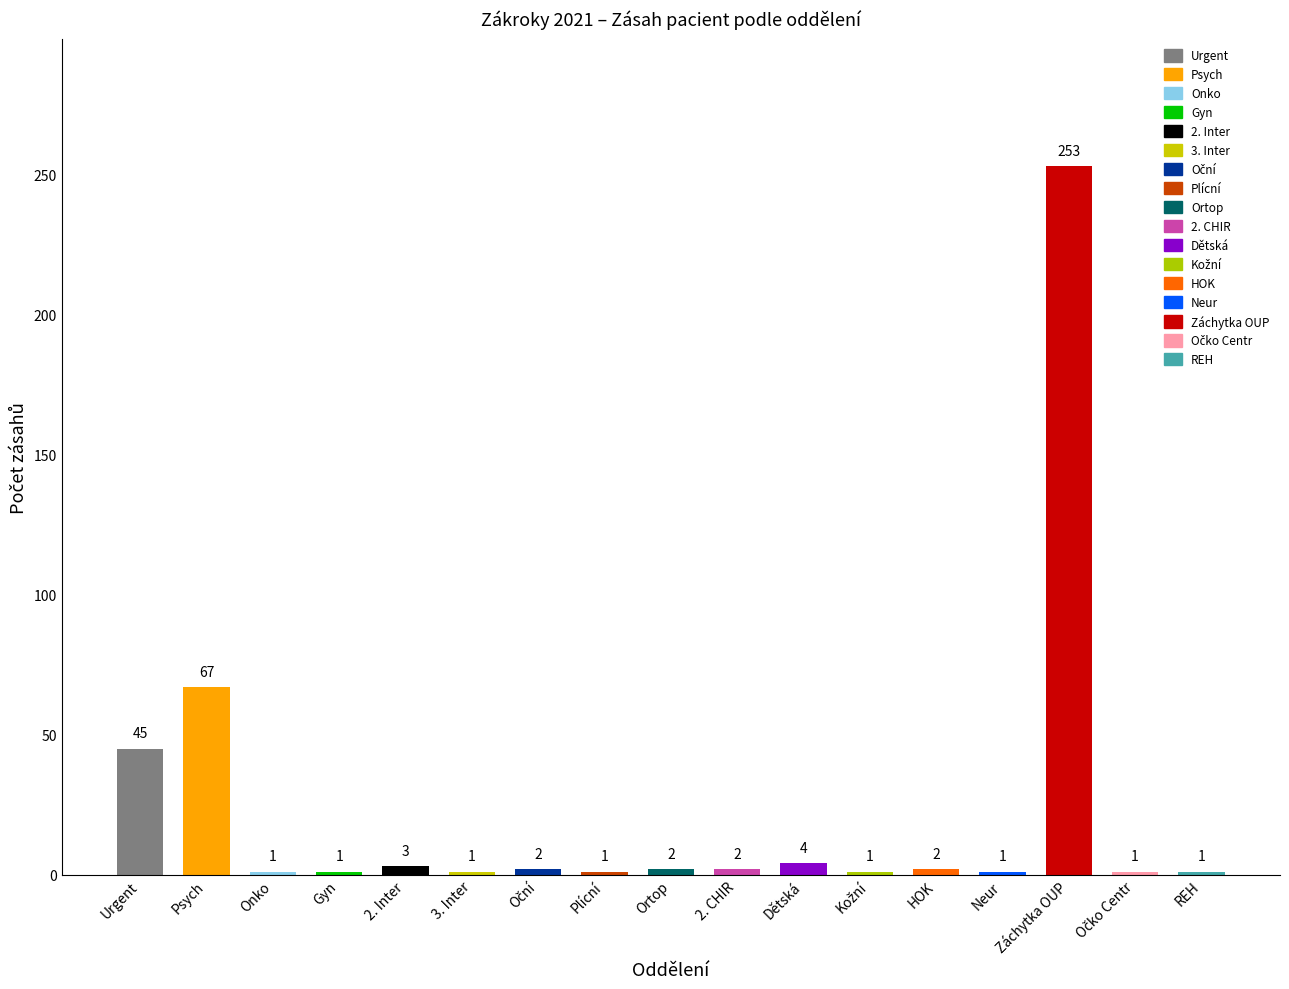

Where is the data nearest to the value 127?

Psych